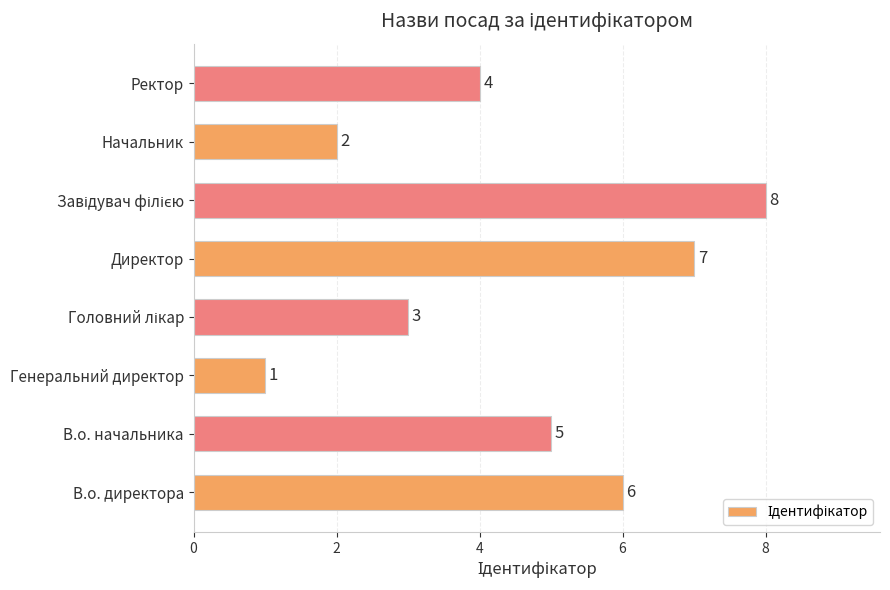

What is the sum of all values?

36